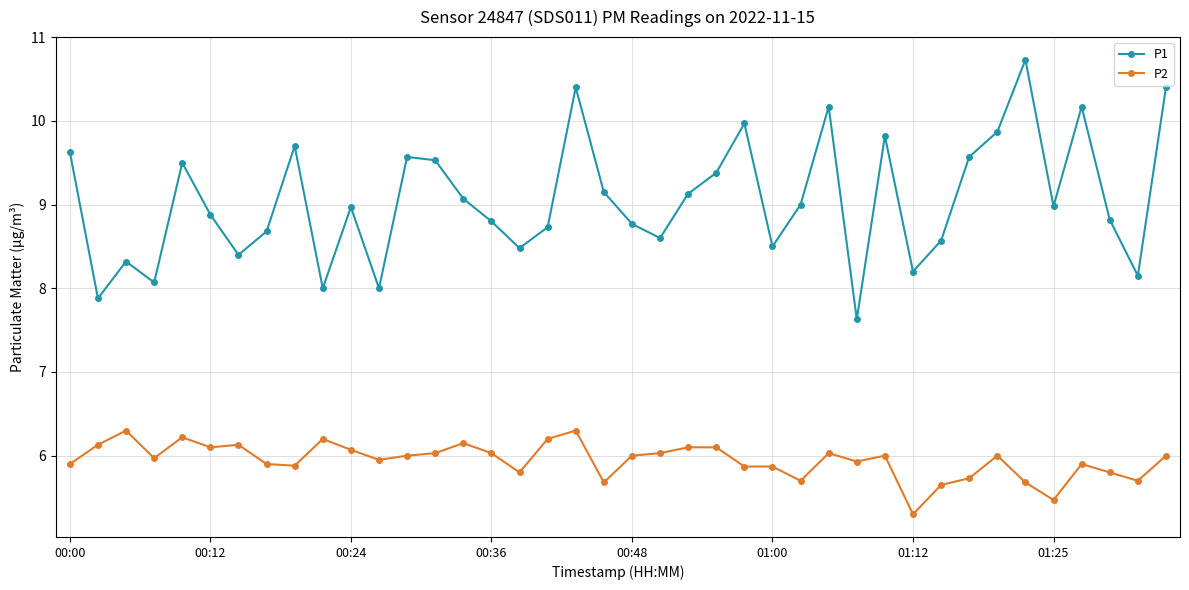

What is the difference between the maximum and minimum values in the P1 series?

3.1